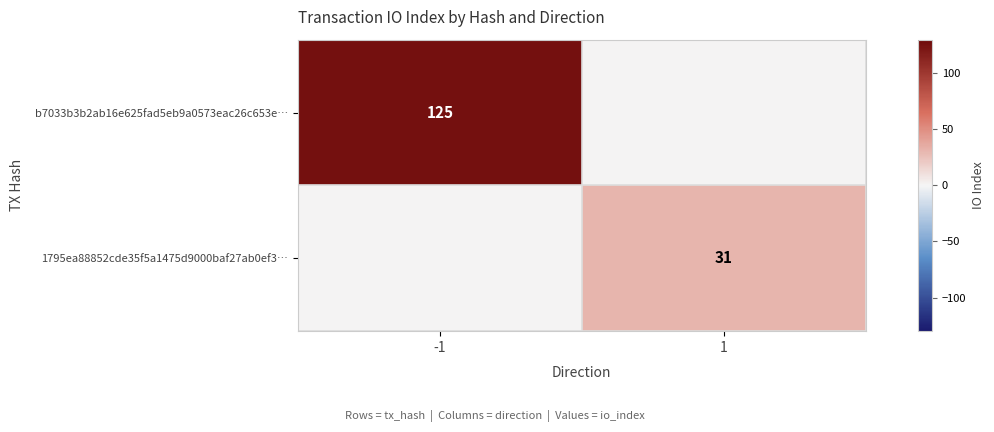

Is the value of 1795ea88852cde35f5a1475d9000baf27ab0ef3… at 1 greater than the value of b7033b3b2ab16e625fad5eb9a0573eac26c653e… at -1?

No